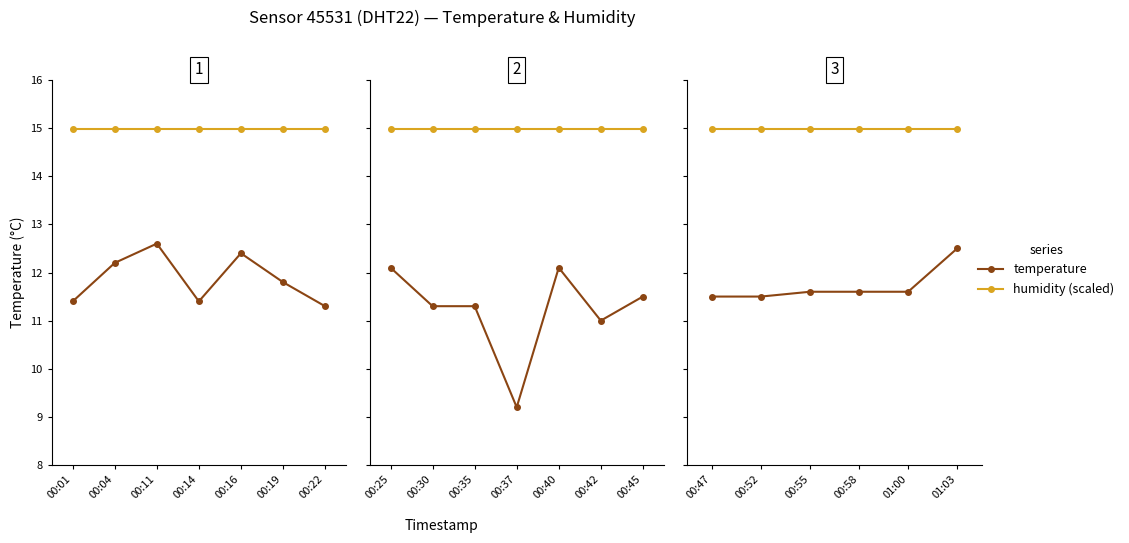

True or false: humidity (scaled) and temperature intersect in this chart.

False